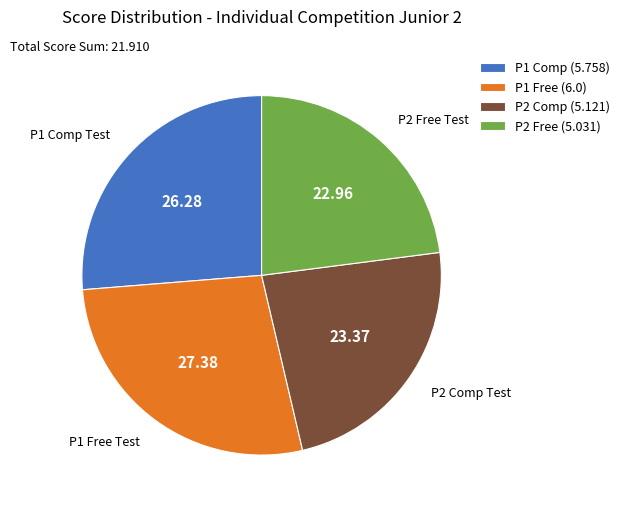

What is the ratio of the value at P2 Comp (5.121) to the value at P1 Comp (5.758)?

0.9